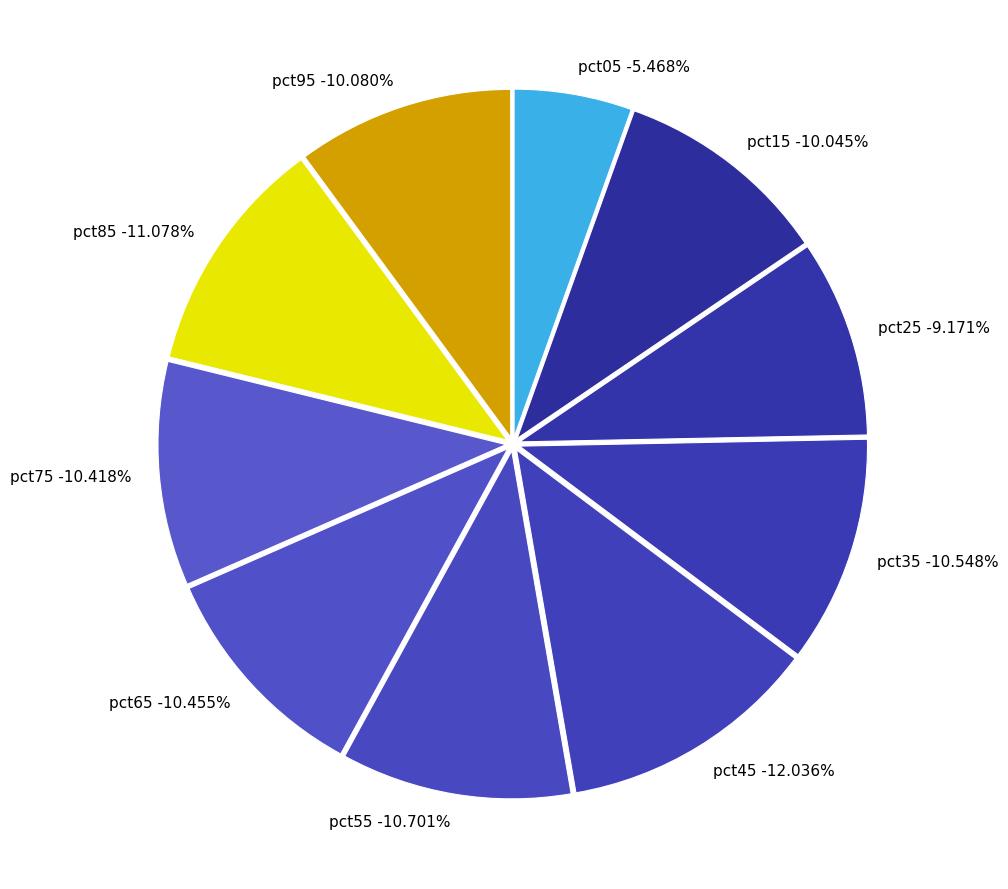

Is it true that pct65 is 5% of the pie?

False